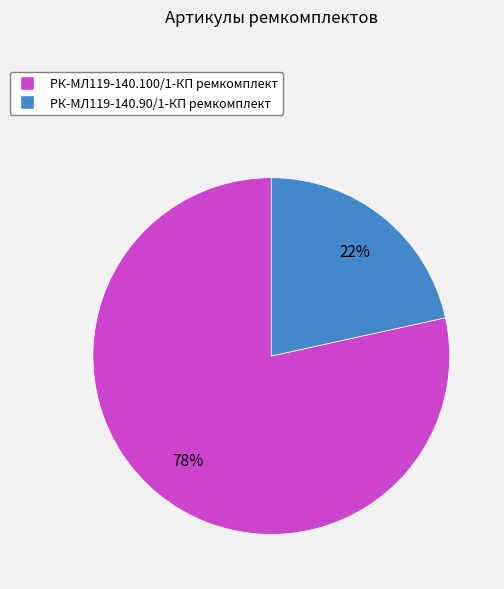

Do РК-МЛ119-140.100/1-КП ремкомплект and РК-МЛ119-140.90/1-КП ремкомплект together represent more than half of the pie?

Yes